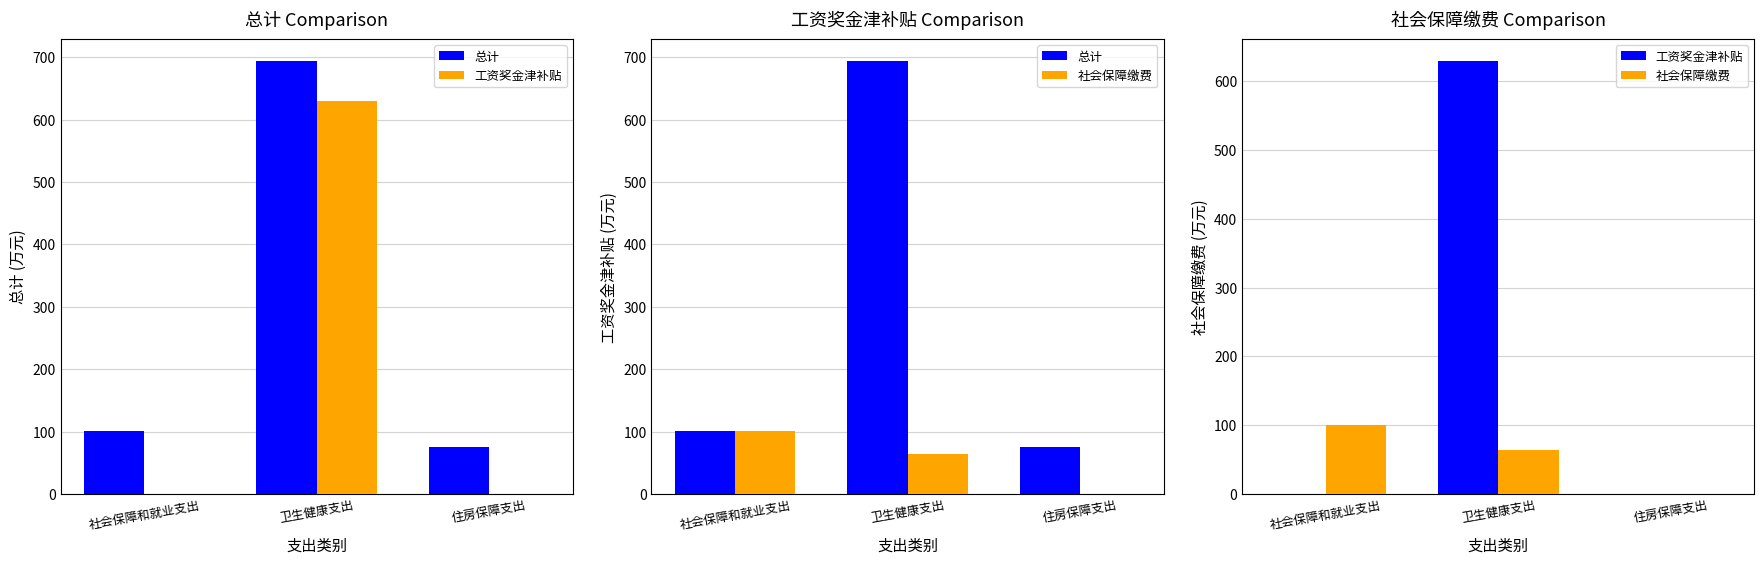

The 工资奖金津补贴 series shows 0.0 at 住房保障支出. True or false?

True